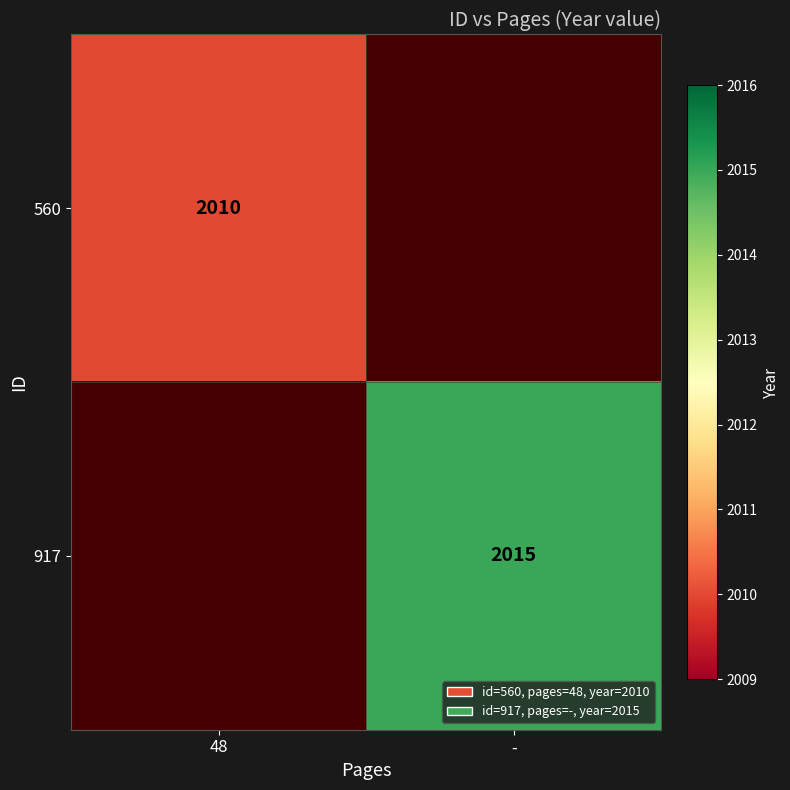

True or false: 917 has a value of 2015 at -.

True